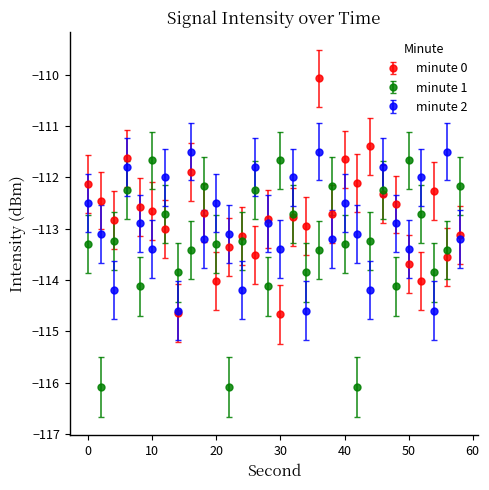

True or false: minute 1 and minute 2 cross at least once.

True